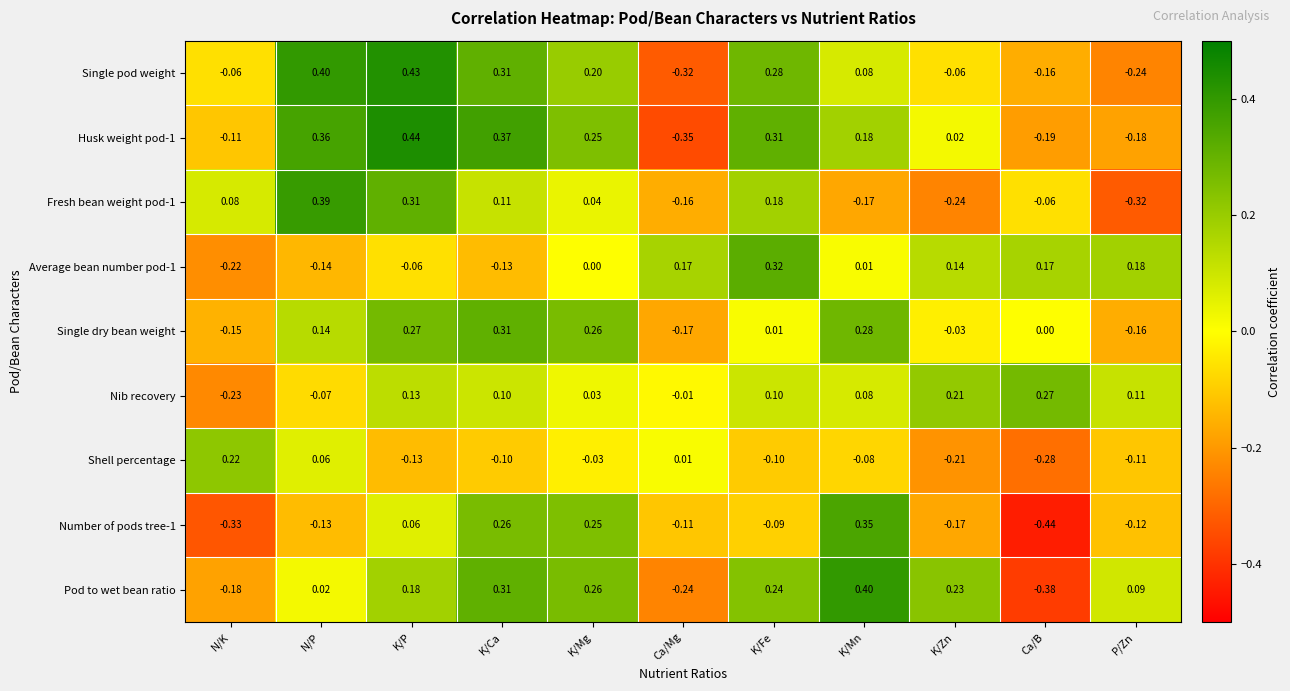

Rank the categories by Husk weight pod-1 value from lowest to highest.

Ca/Mg, Ca/B, P/Zn, N/K, K/Zn, K/Mn, K/Mg, K/Fe, N/P, K/Ca, K/P